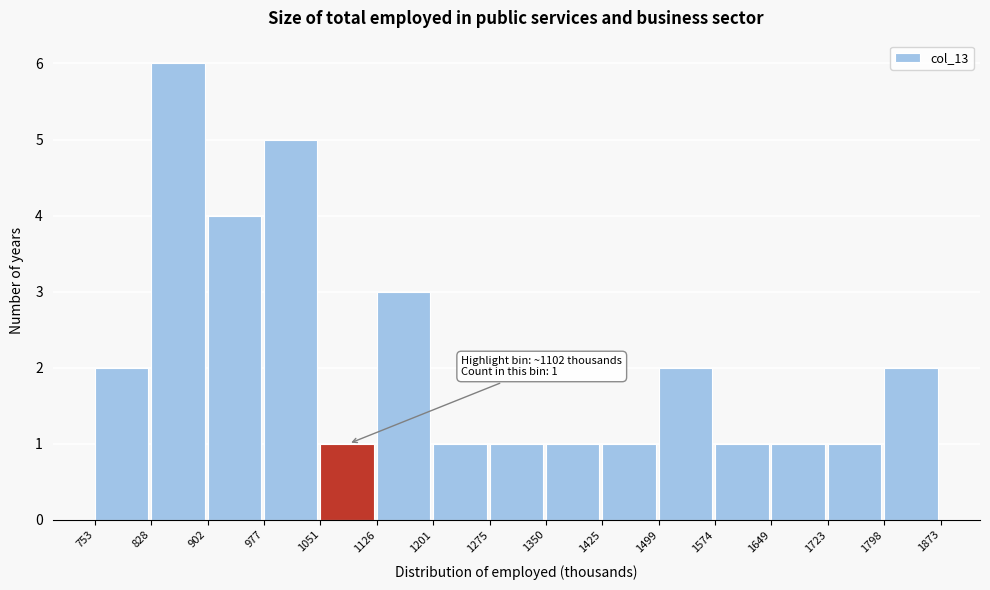

Over which range of the x-axis is the bar tallest?

828 to 902